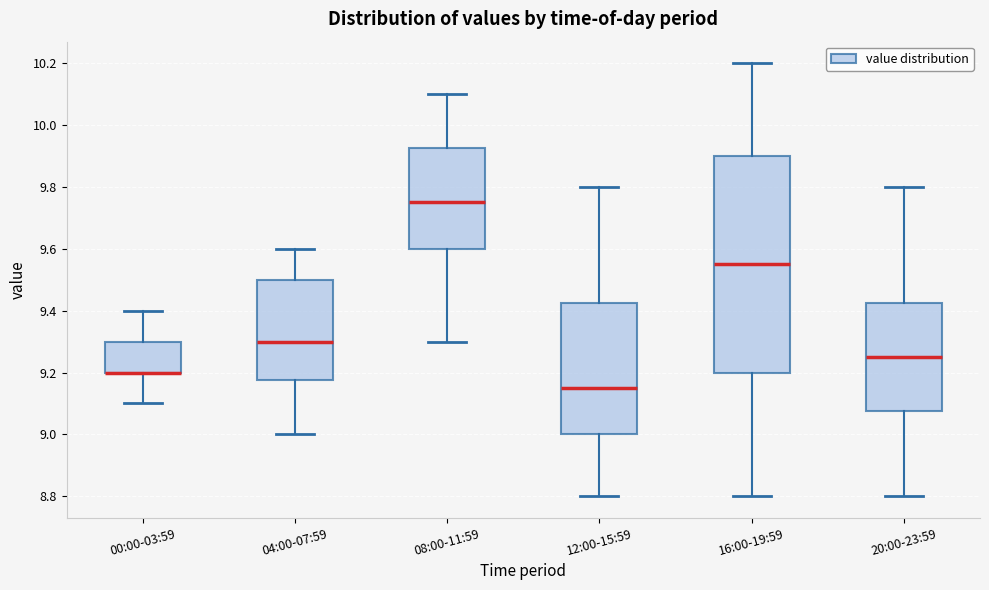

Comparing the boxes themselves (not the whiskers), which one is the tallest?

16:00-19:59